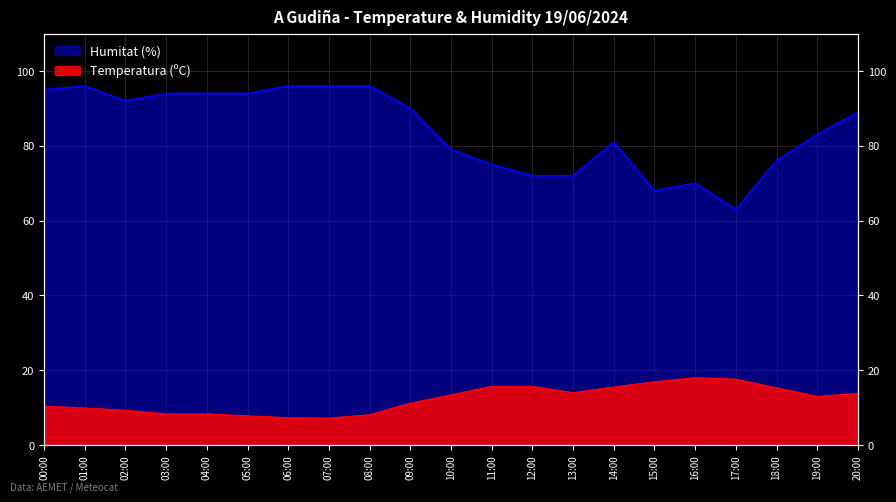

Is it true that Temperatura (ºC) equals 9.3 at 02:00?

True